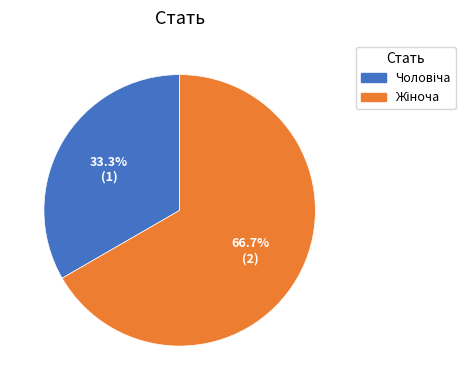

Does any single category account for the majority?

Yes